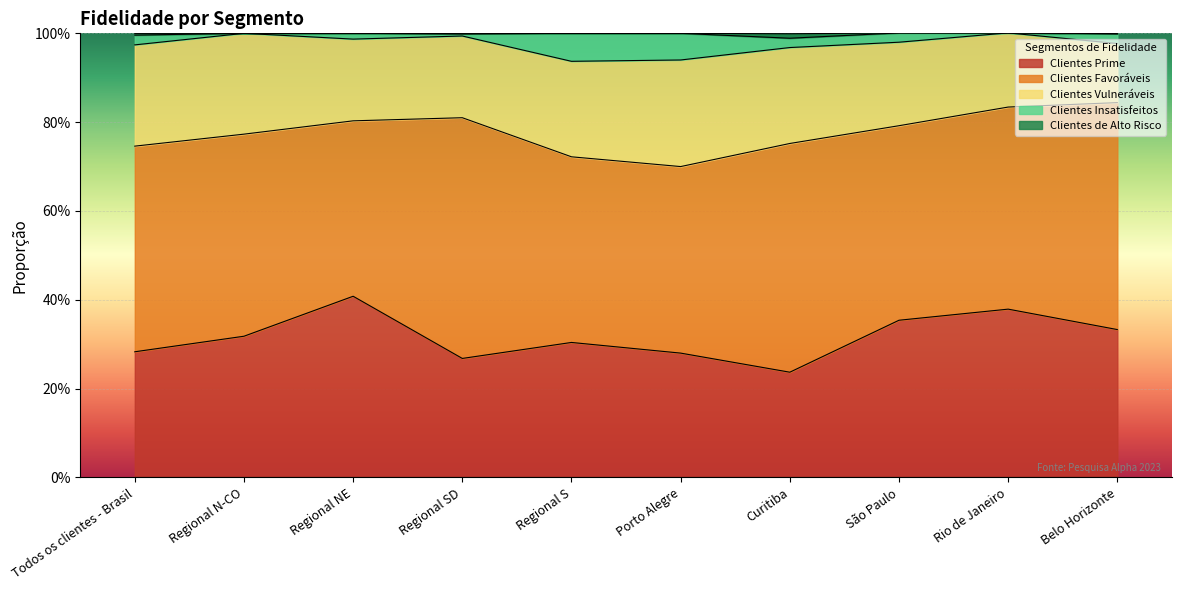

At how many categories does at least one series exceed 0?

10